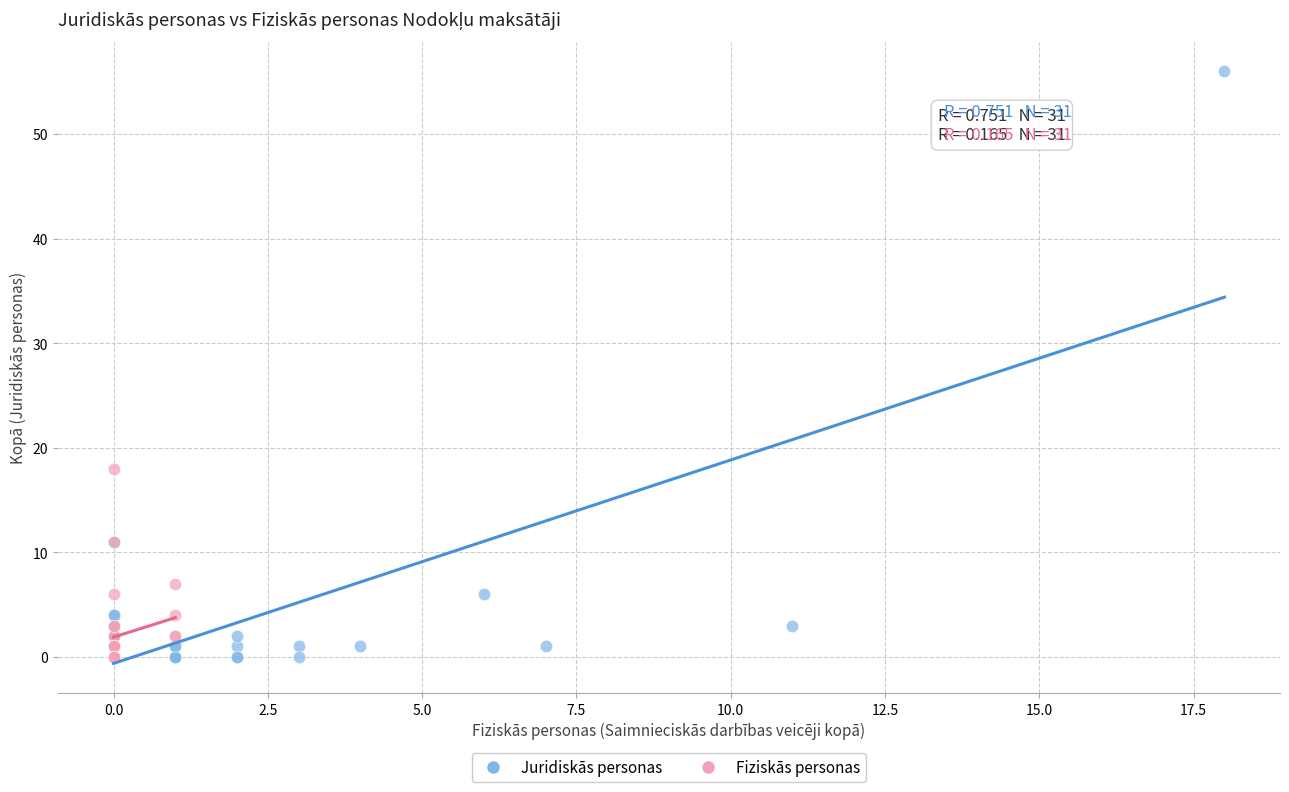

Which series has the widest spread of Y values?

Juridiskās personas